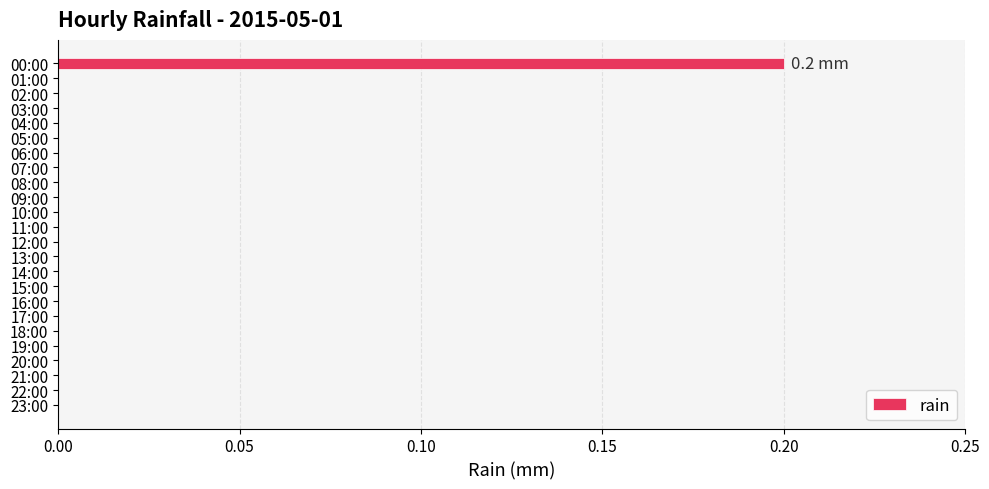

At which category does the chart reach its peak across all series?

00:00